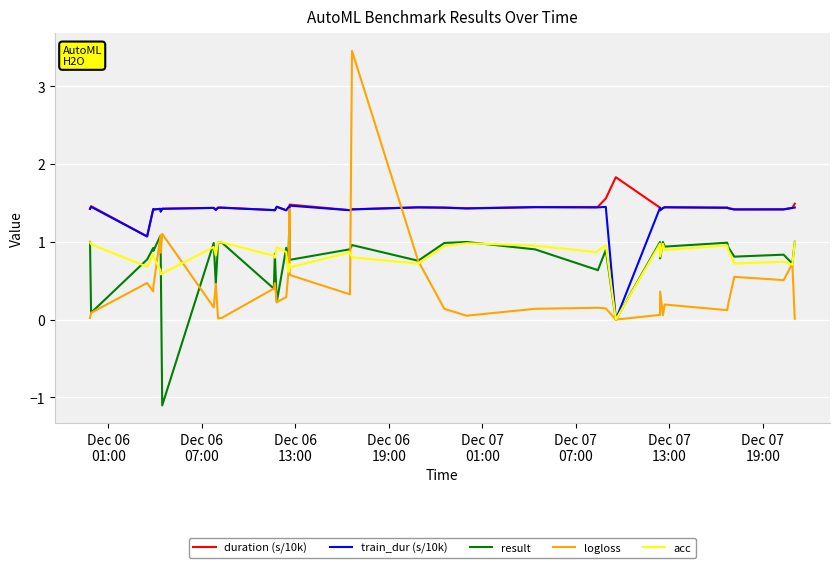

What is the greatest value displayed?

3.5